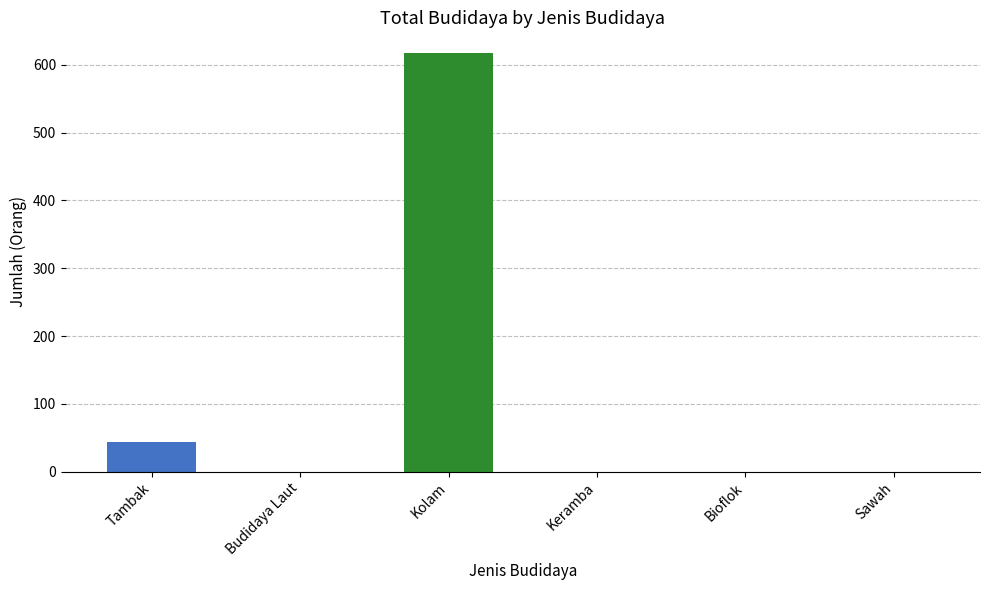

Which label corresponds to the largest value in the chart?

Kolam